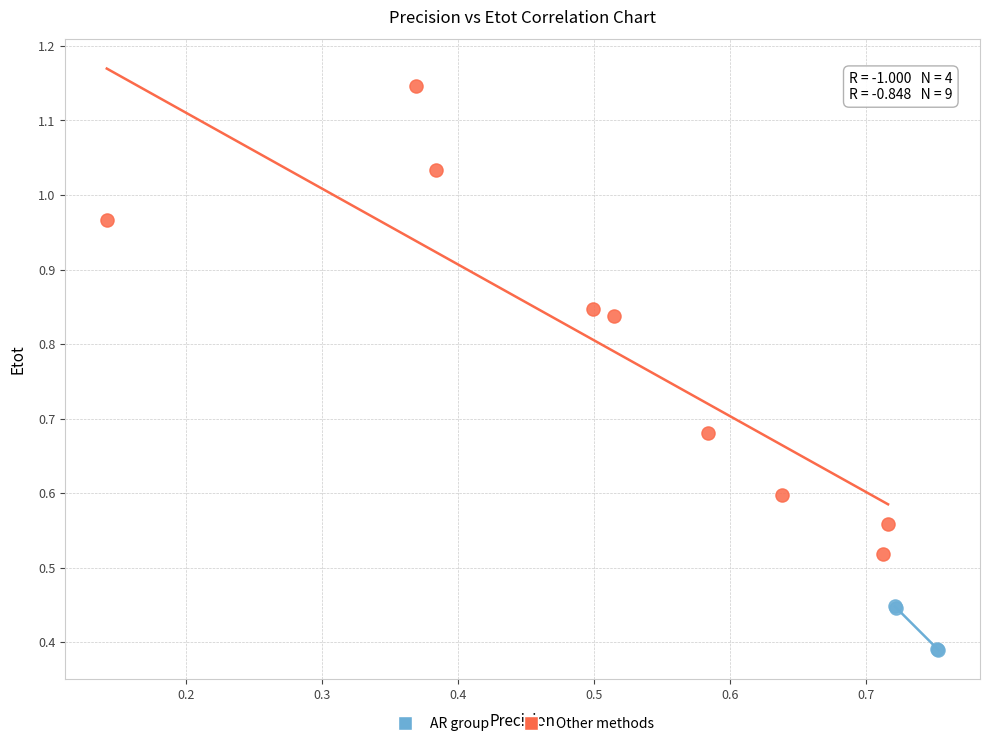

Which series contains the lowest Y value?

AR group